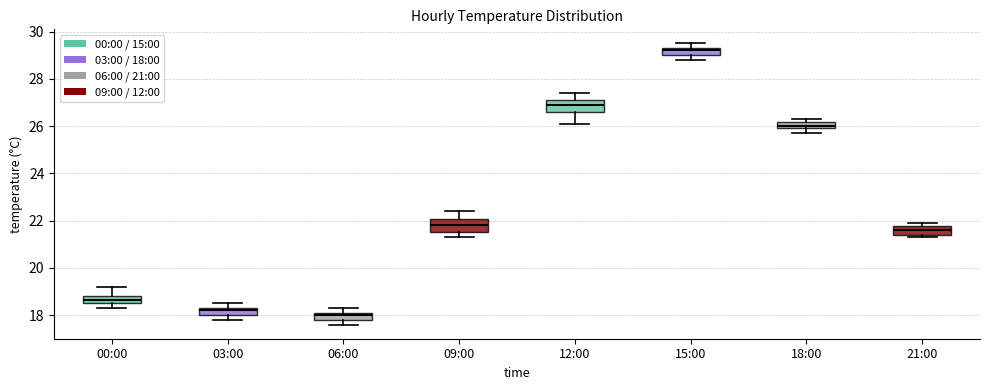

Which box has the highest median line?

15:00